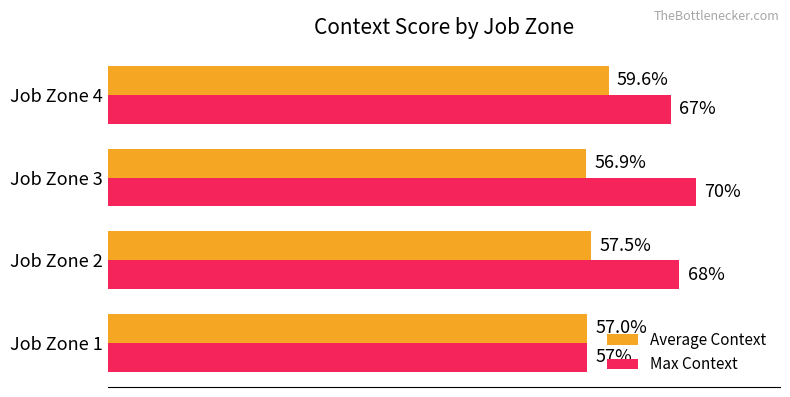

List the labels in order of Max Context value, largest first.

Job Zone 3, Job Zone 2, Job Zone 4, Job Zone 1